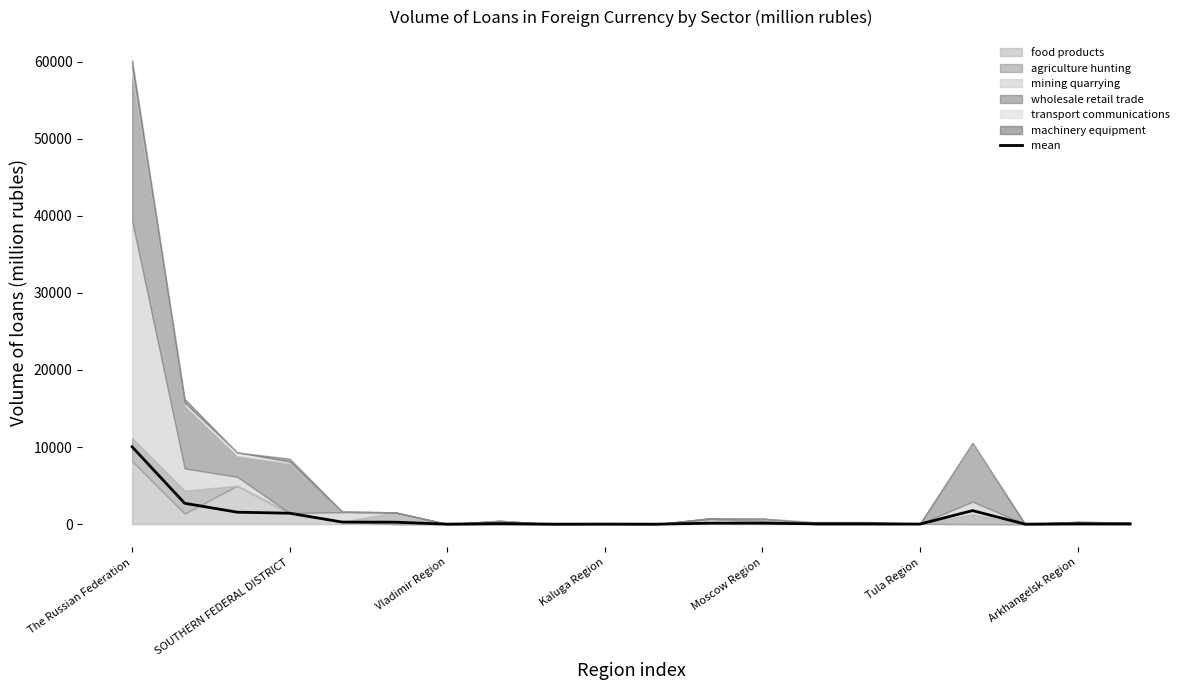

What value does the mean series have at SOUTHERN FEDERAL DISTRICT?

1415.3